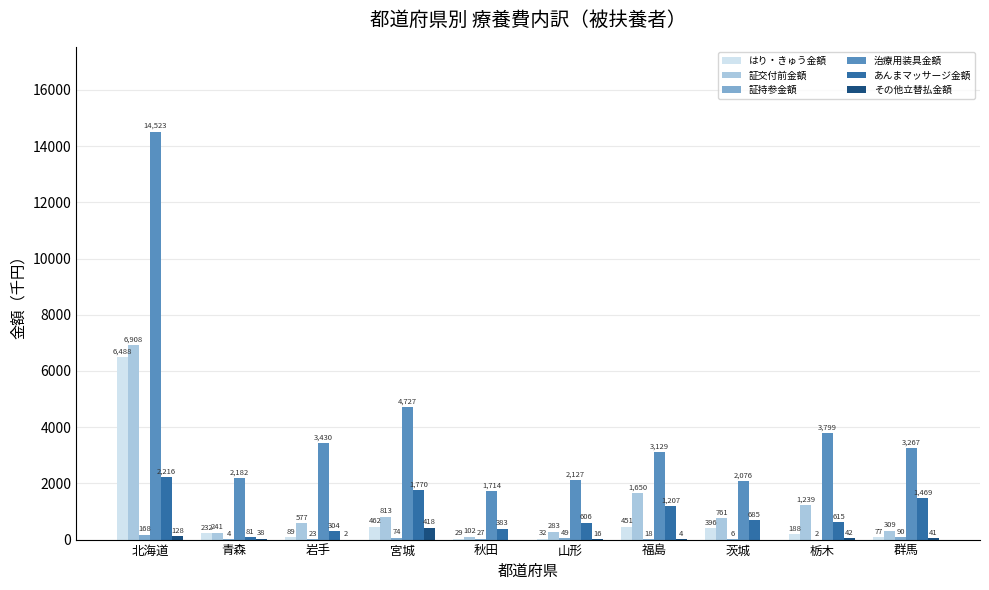

Between 青森 and 福島, which series saw the biggest shift?

証交付前金額